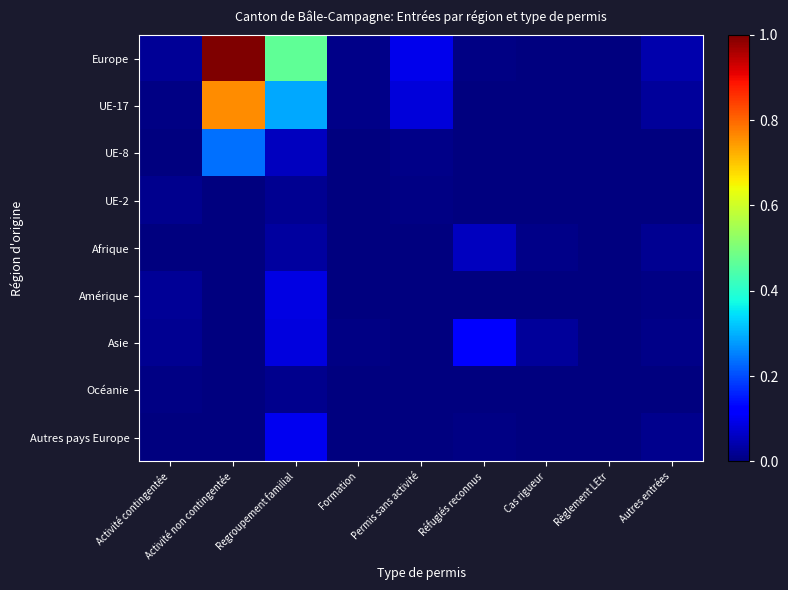

At Réfugiés reconnus, list the series in order from largest to smallest.

Asie, Afrique, Europe, Autres pays Europe, UE-17, UE-8, UE-2, Amérique, Océanie